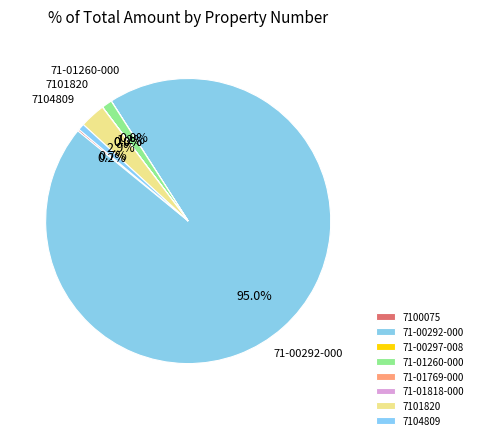

To the nearest percent, what is the difference between the 7101820 and 71-01260-000 slice percentages?

2%